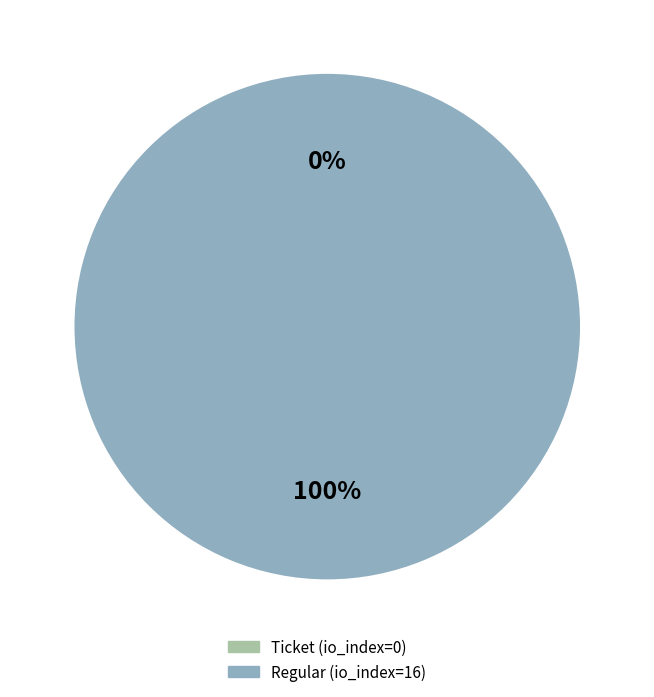

Combined, what portion of the pie is Regular (io_index=16) and Ticket (io_index=0)?

100.0%